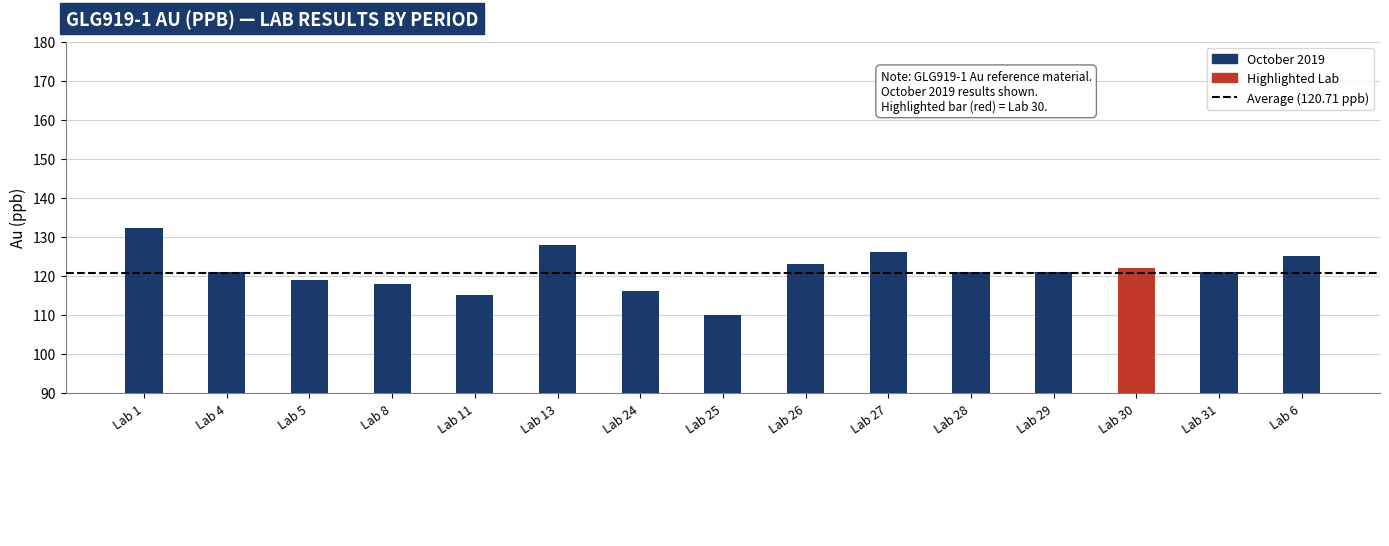

Reading left to right, transcribe all the data shown in this chart.

Lab 1=132.3	Lab 4=121.0	Lab 5=118.9	Lab 8=118.0	Lab 11=115.0	Lab 13=128.0	Lab 24=116.0	Lab 25=110.0	Lab 26=123.0	Lab 27=126.0	Lab 28=121.0	Lab 29=121.0	Lab 30=122.0	Lab 31=121.0	Lab 6=125.0